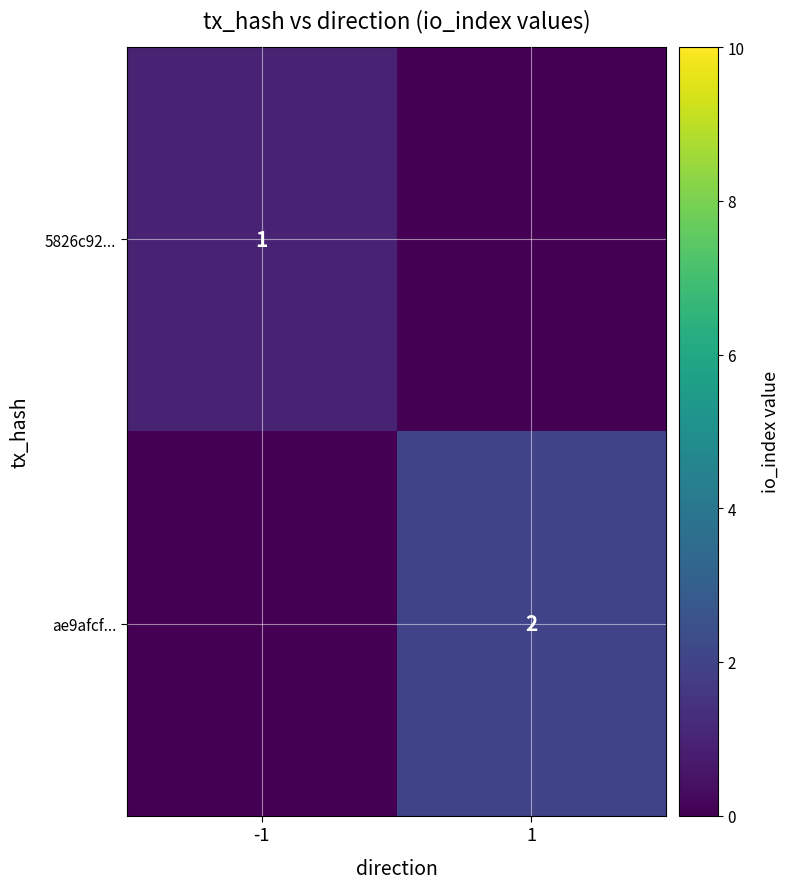

The 5826c92... series shows 1 at -1. True or false?

True